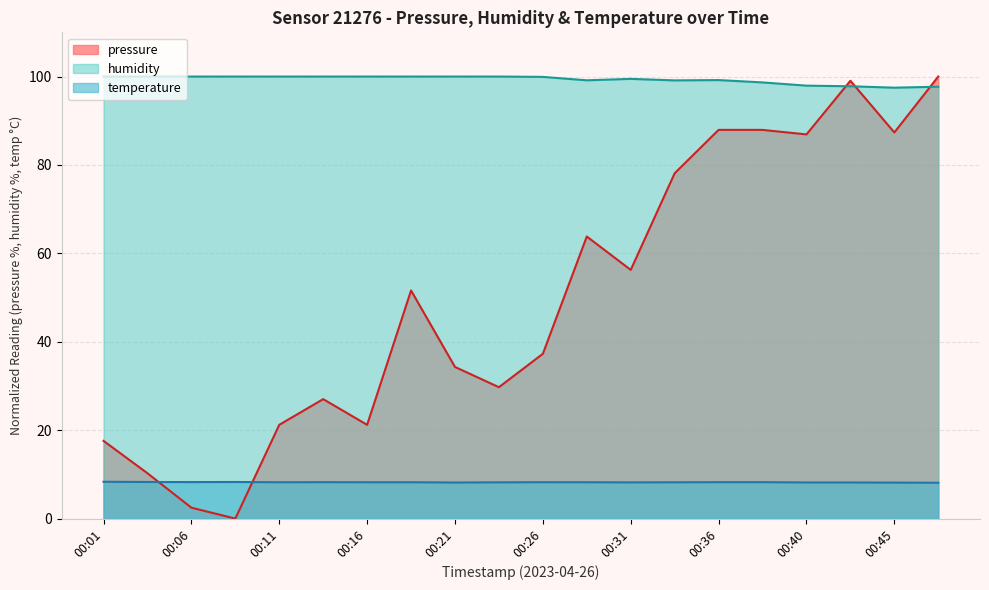

Between which two adjacent categories do humidity and pressure first intersect?

00:40 and 00:43